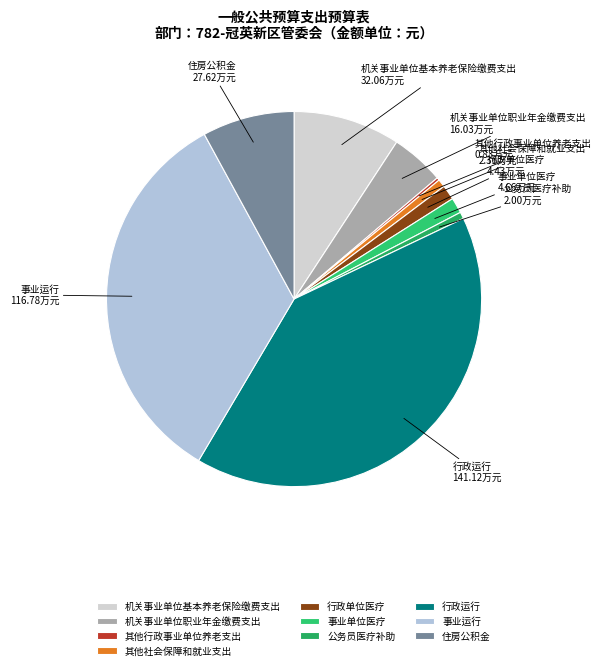

Is the sum of 公务员医疗补助 and 事业运行 greater than half?

No